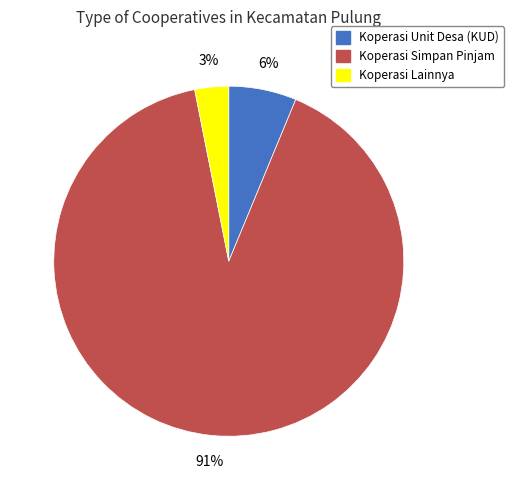

Is it true that Koperasi Lainnya is 10% of the pie?

False